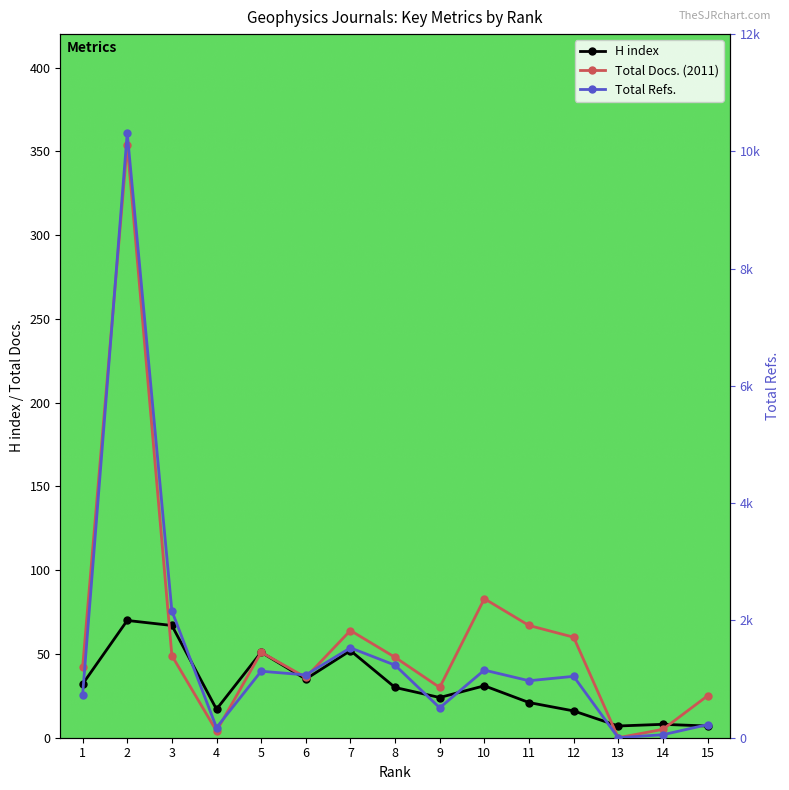

What is the total value across all series at 6?

1142